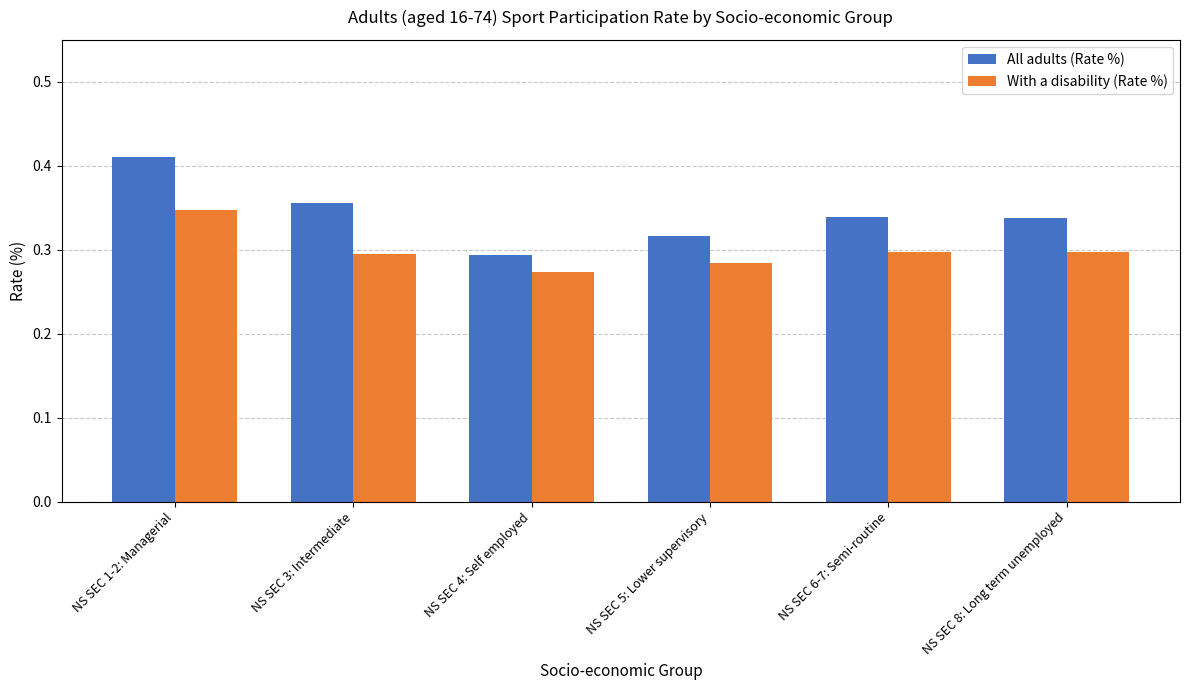

What is the difference between the maximum and second lowest values in the All adults (Rate %) series?

0.1